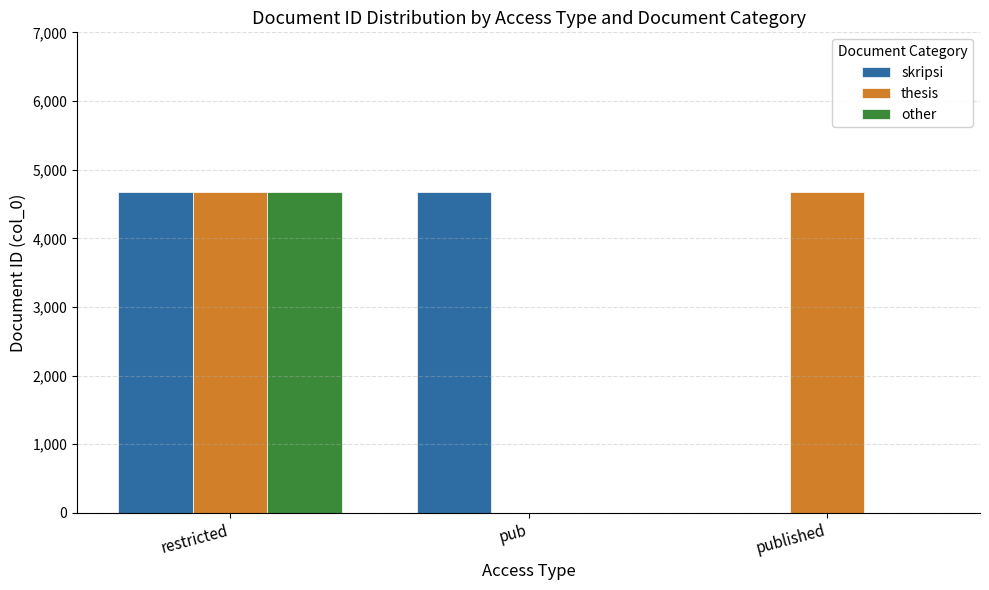

What is the sum of all thesis values?

9356